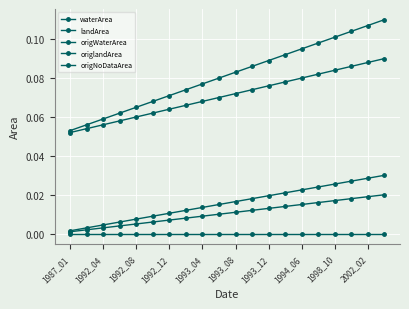

What is the maximum value for origlandArea?

0.1